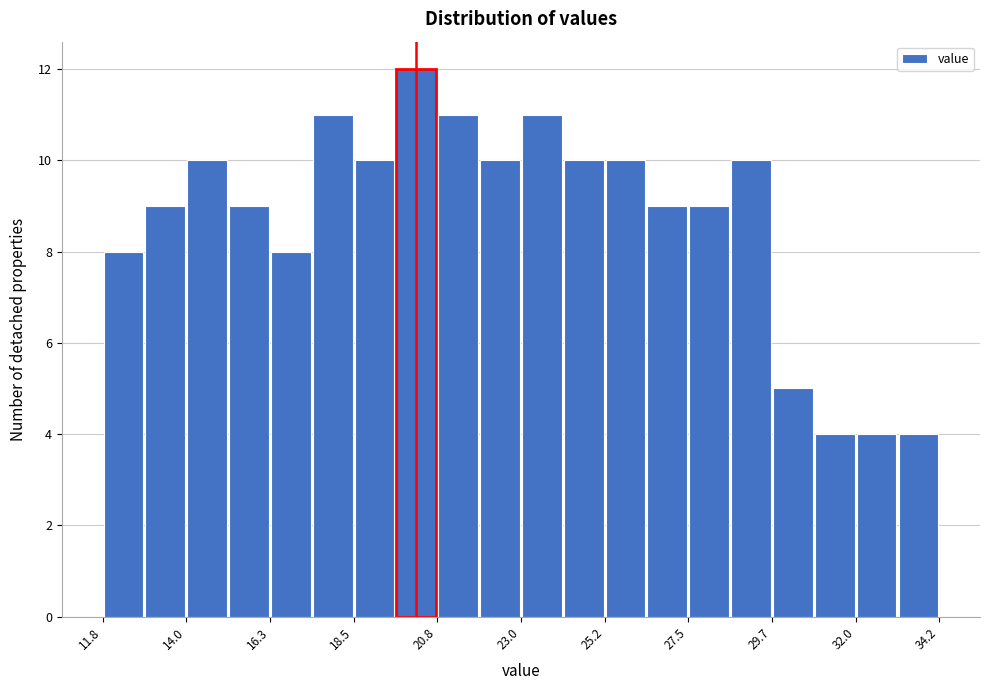

Around what value on the x-axis is the tallest bar? Give the approximate position of its centre, as read against the axis.

20.0